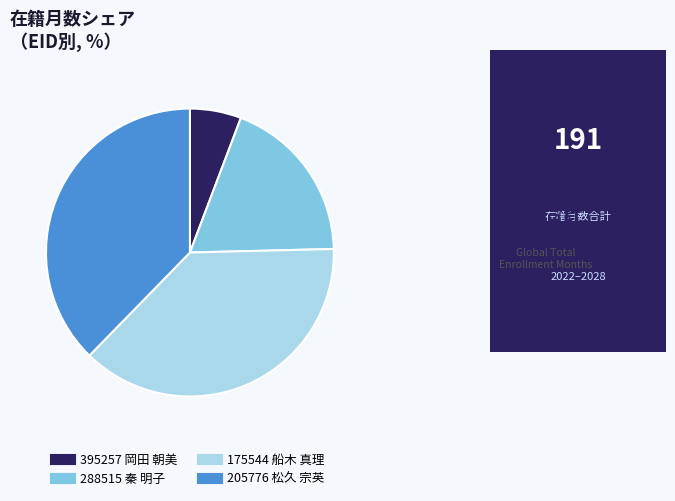

Is it true that 175544 船木 真理 is 38% of the pie?

True